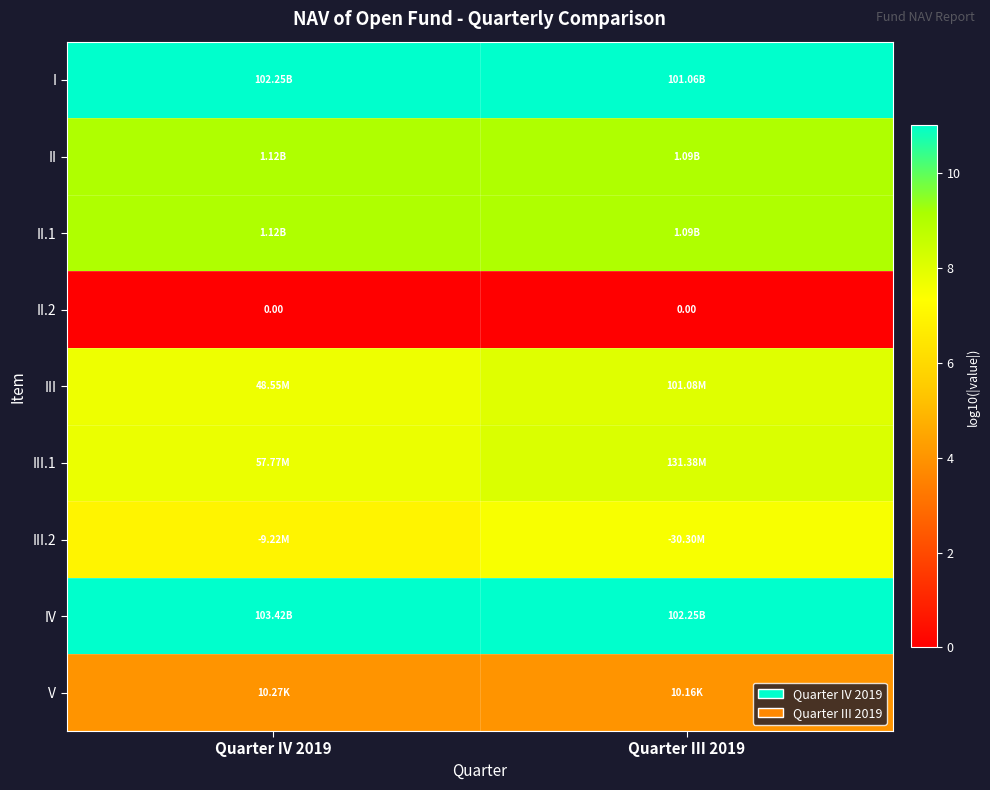

How many data points in III.2 are above 7?

1